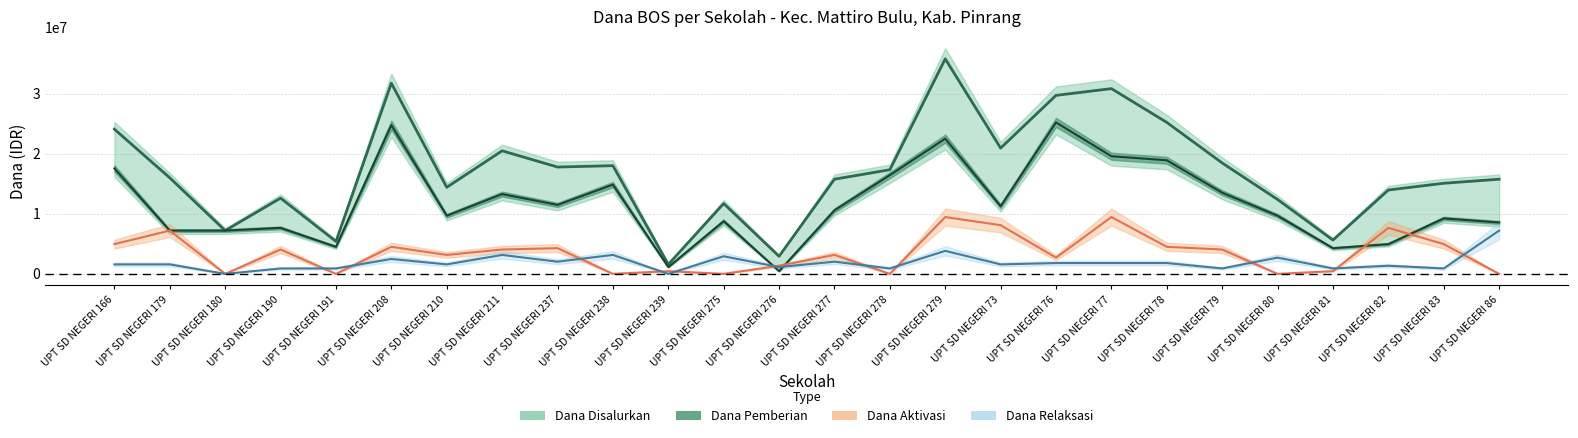

Which label corresponds to the largest value in the chart?

UPT SD NEGERI 279